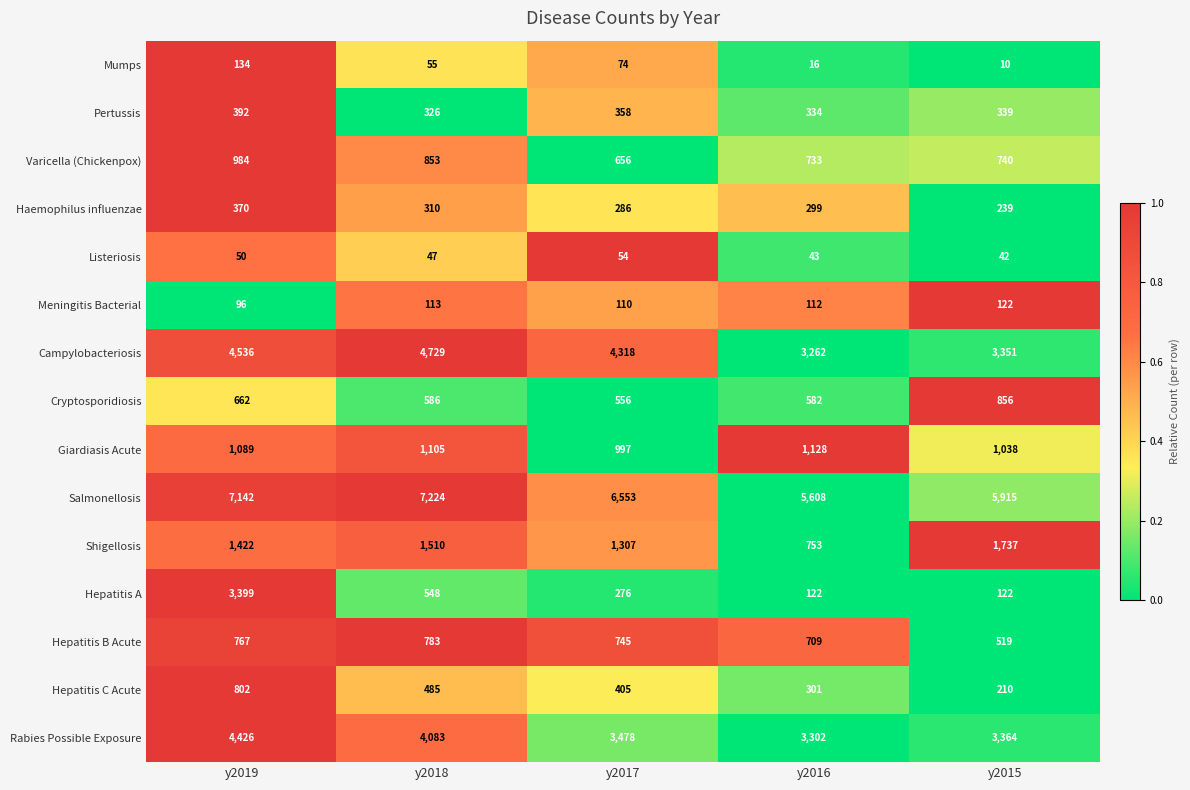

What is the minimum value for Hepatitis B Acute?

519